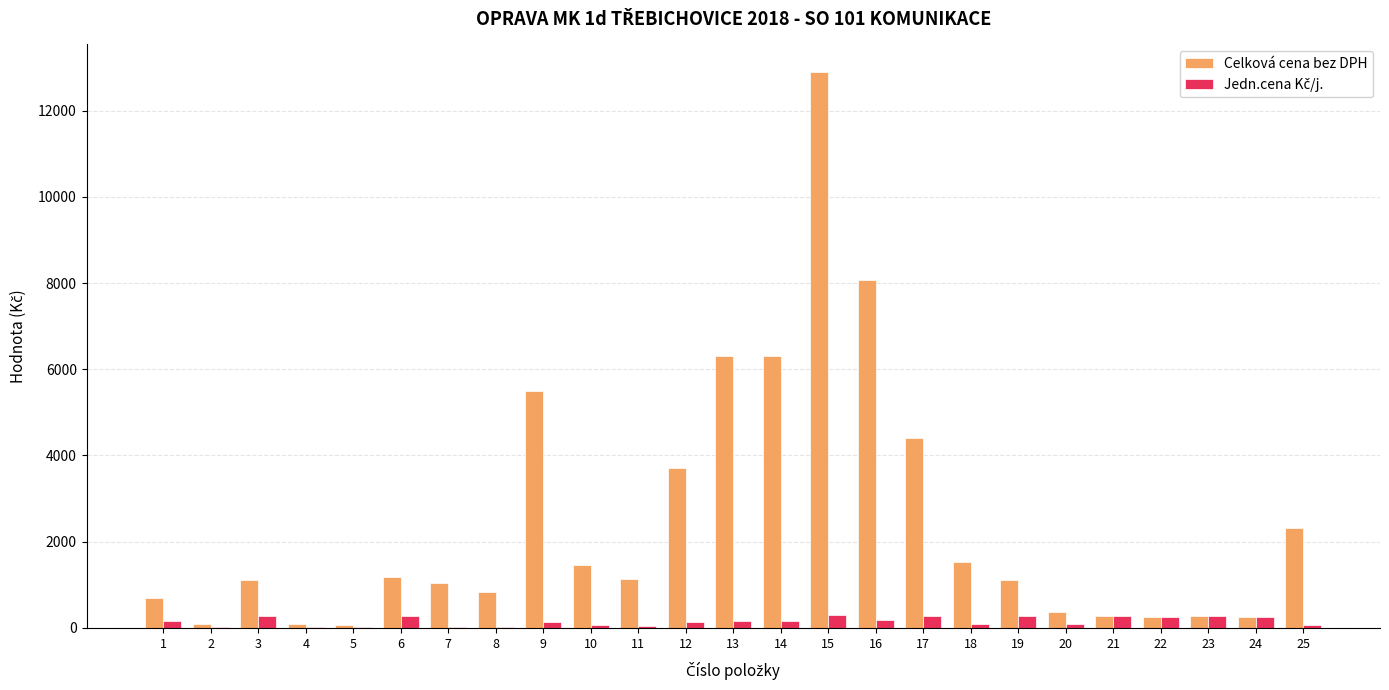

What is the sum of all Celková cena bez DPH values?

61240.2